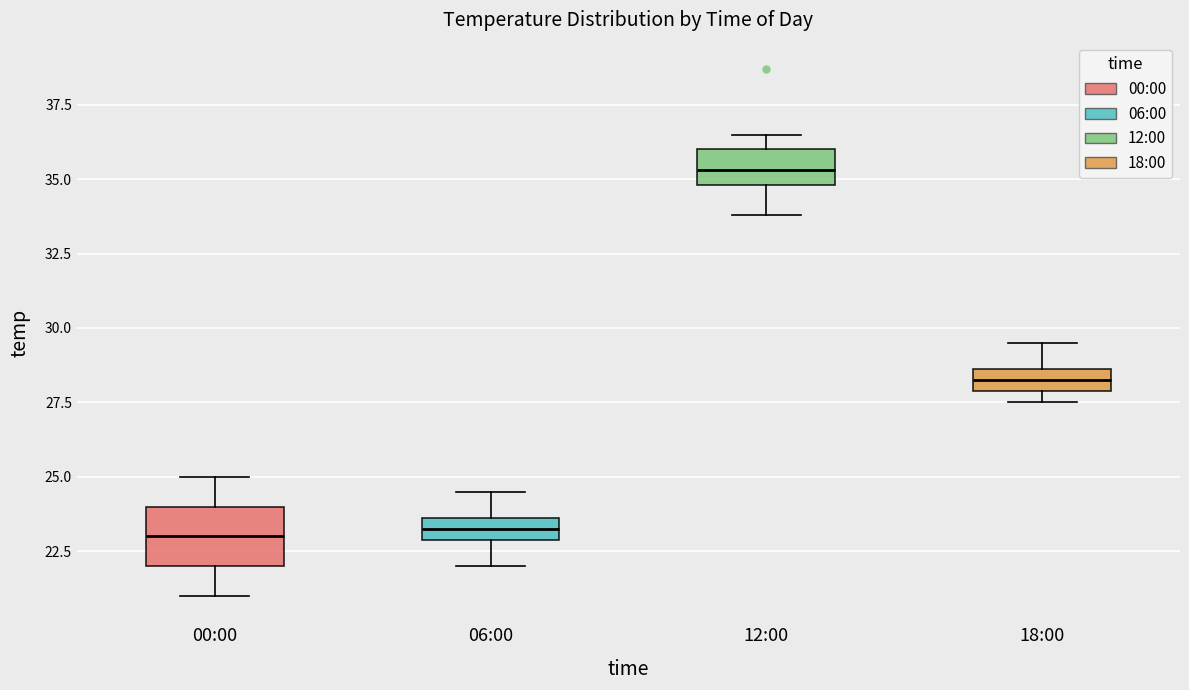

Comparing the boxes themselves (not the whiskers), which one is the tallest?

00:00